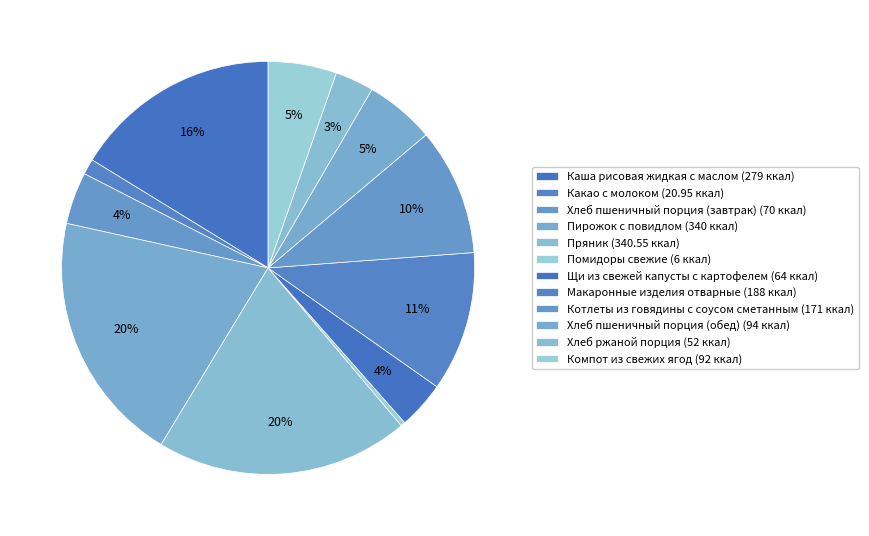

To the nearest percent, what percentage of the pie is Хлеб ржаной порция?

3%